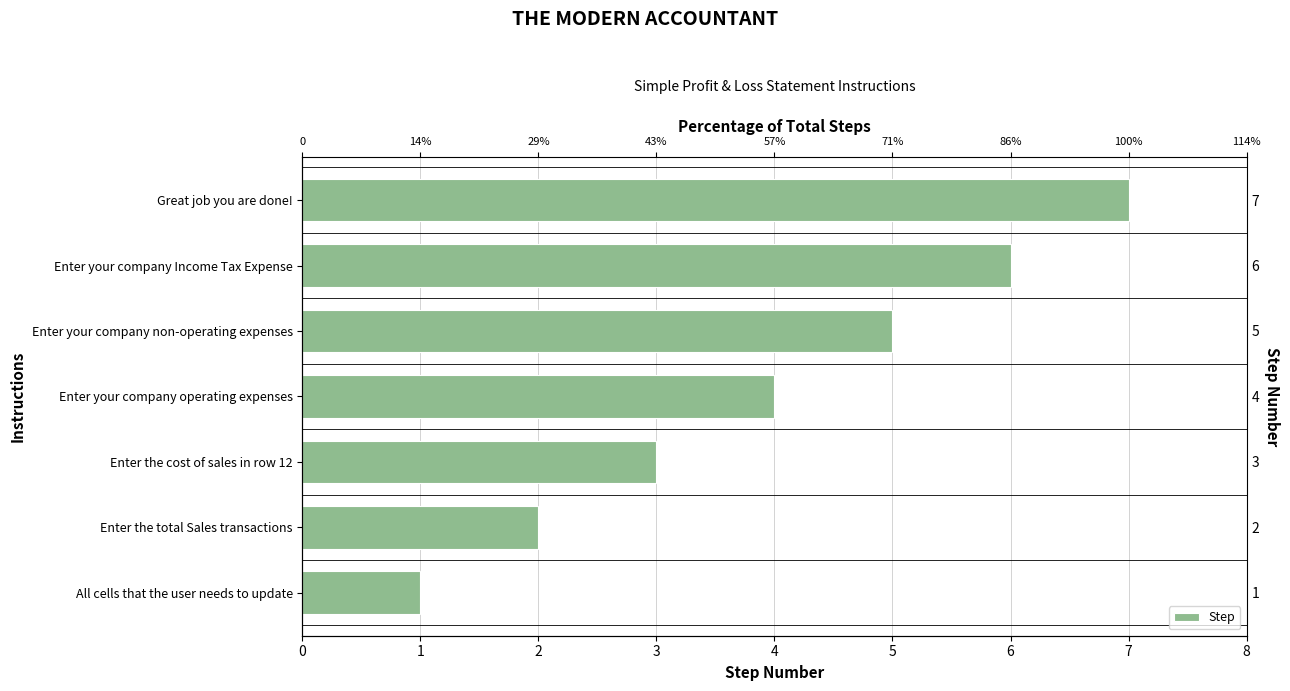

The chart shows a value of 0 at All cells that the user needs to update. True or false?

False